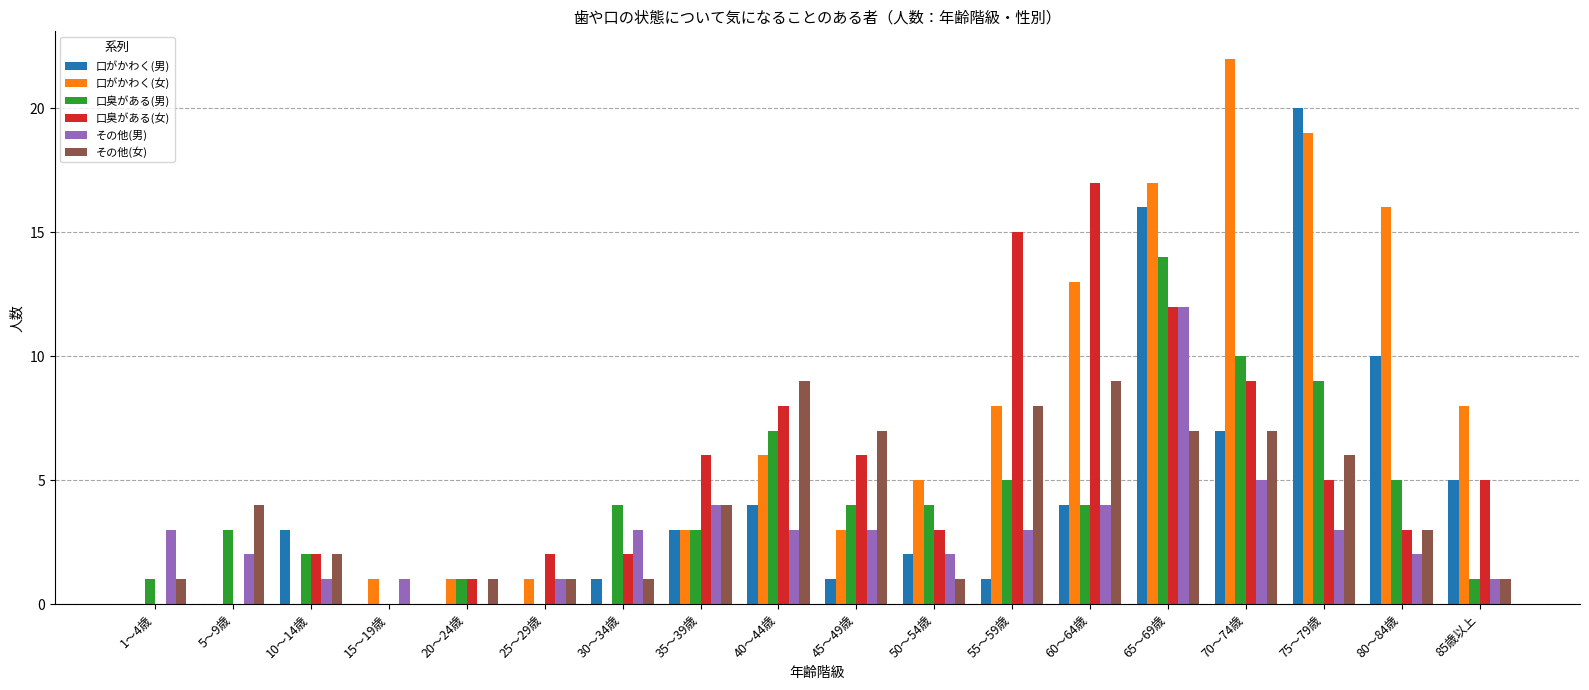

Which category has the highest value in the 口がかわく(男) series?

75～79歳